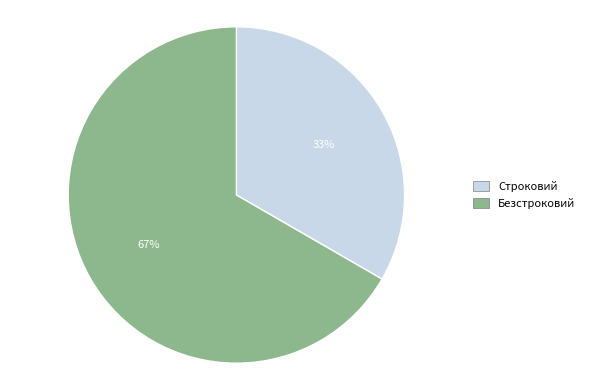

To the nearest percent, what is the average slice percentage?

50%